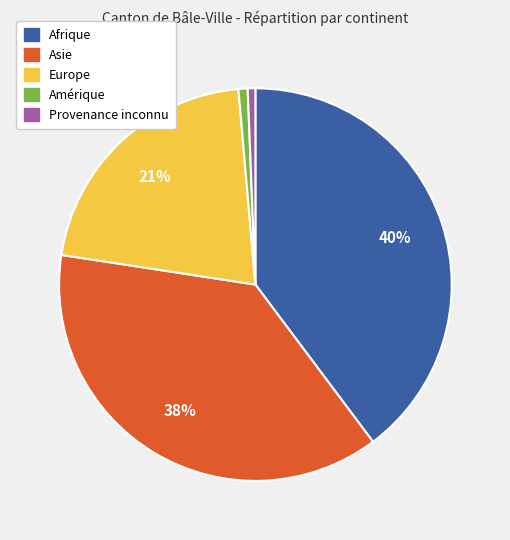

Approximately how many times larger is the value at Asie compared to Europe?

1.8